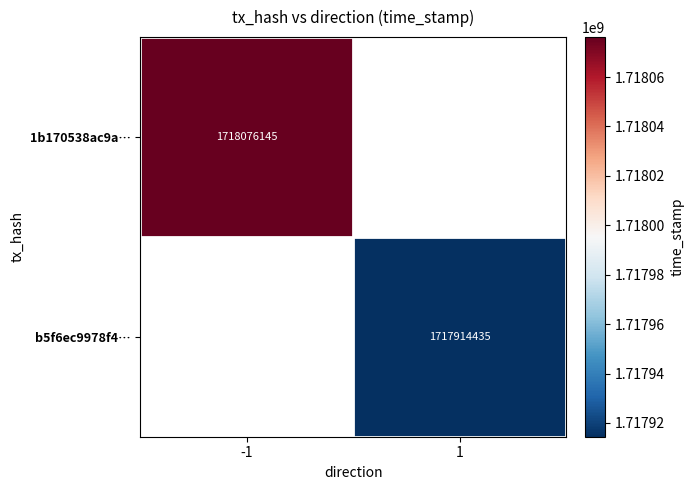

Is the value of b5f6ec9978f4… at 1 greater than the value of 1b170538ac9a… at -1?

No